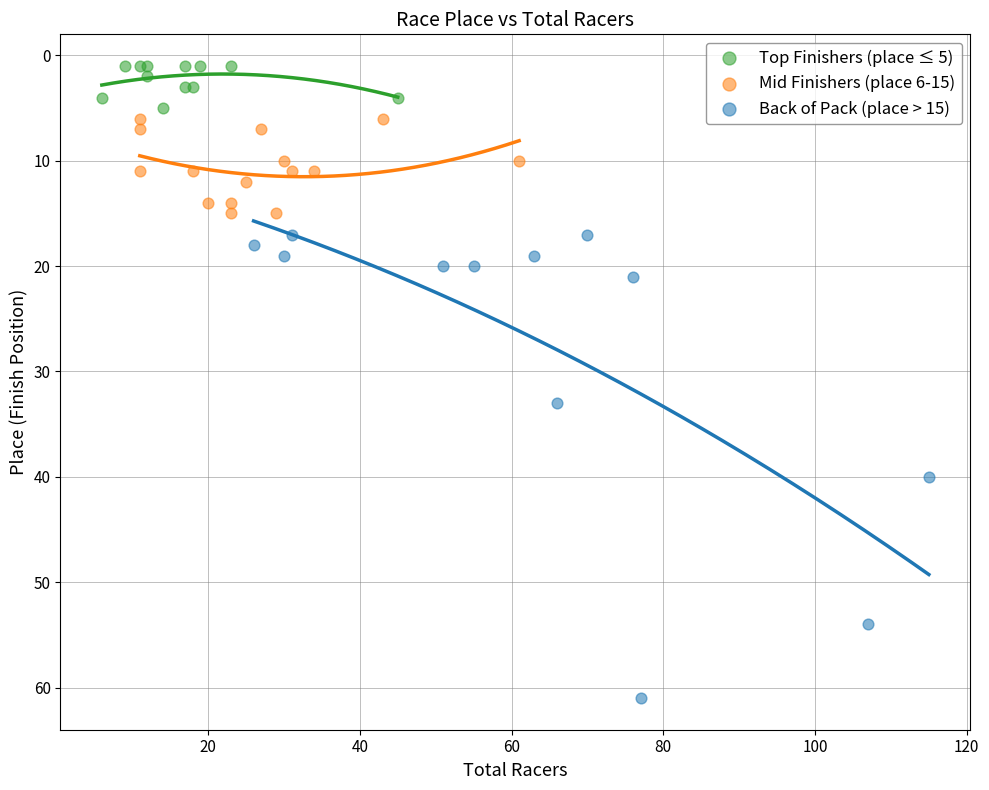

Which series has the largest Y range (max minus min)?

Back of Pack (place > 15)